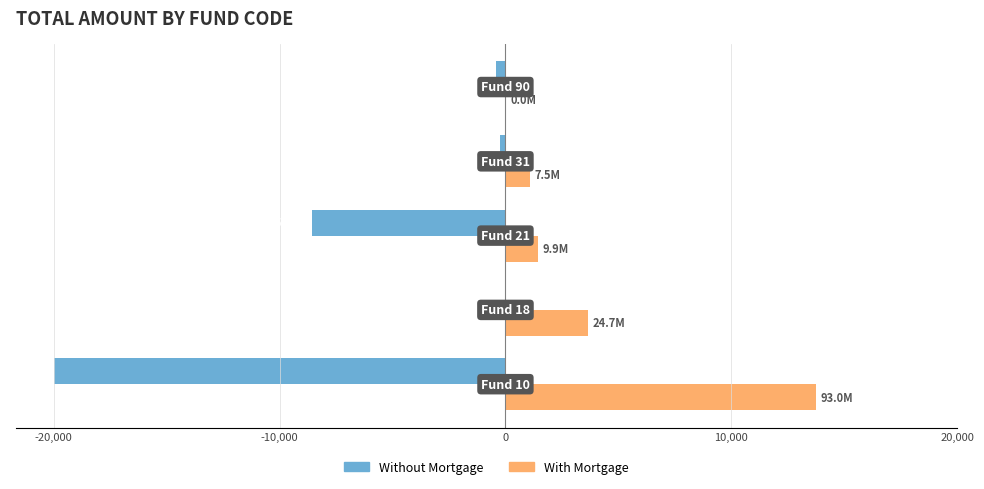

What is the sum of all With Mortgage values?

19957.1